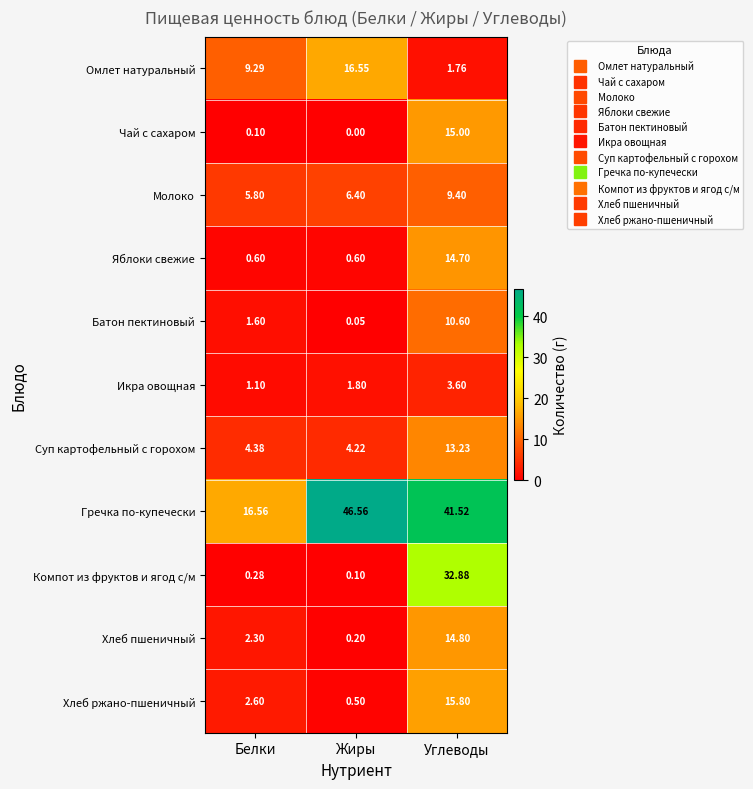

What is the total value across all series at Белки?

44.6